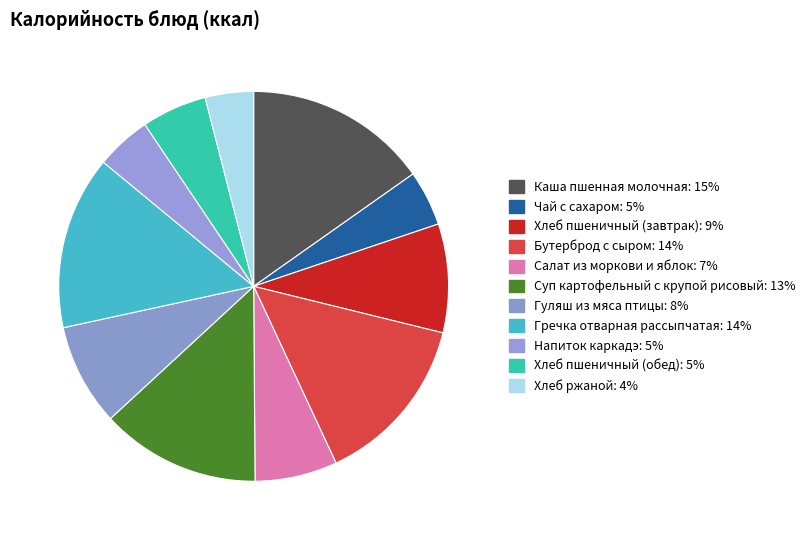

To the nearest percent, what is the combined percentage of Хлеб пшеничный (обед) and Напиток каркадэ?

10%